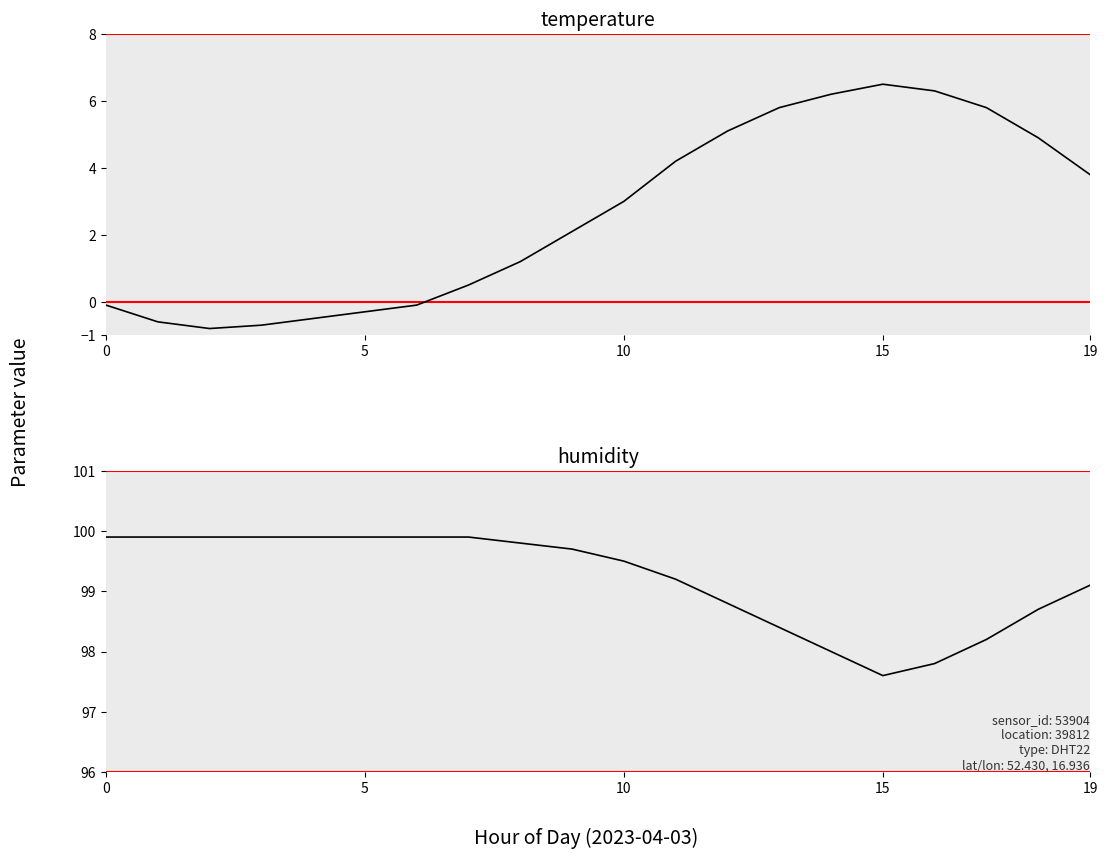

True or false: temperature and humidity cross at least once.

False